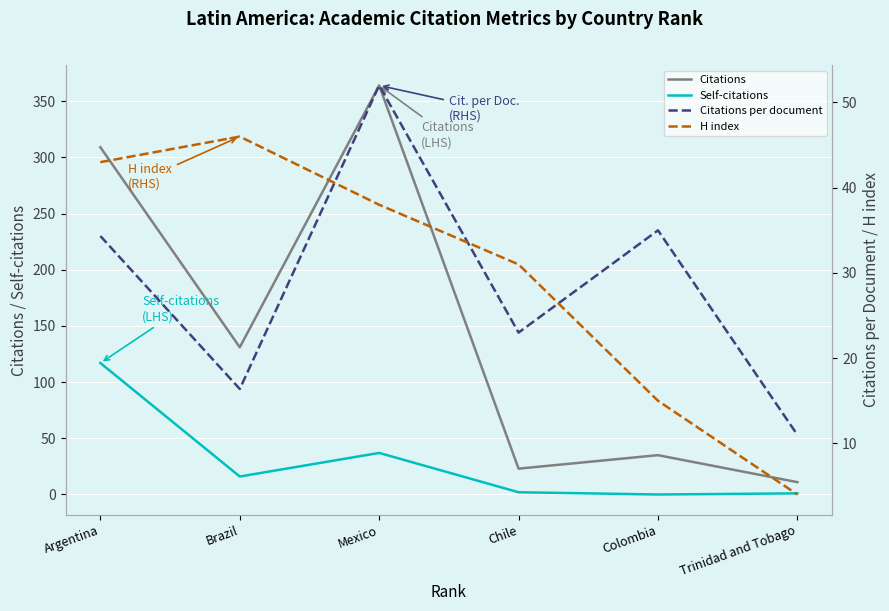

List the labels in order of Citations value, largest first.

Mexico, Argentina, Brazil, Colombia, Chile, Trinidad and Tobago